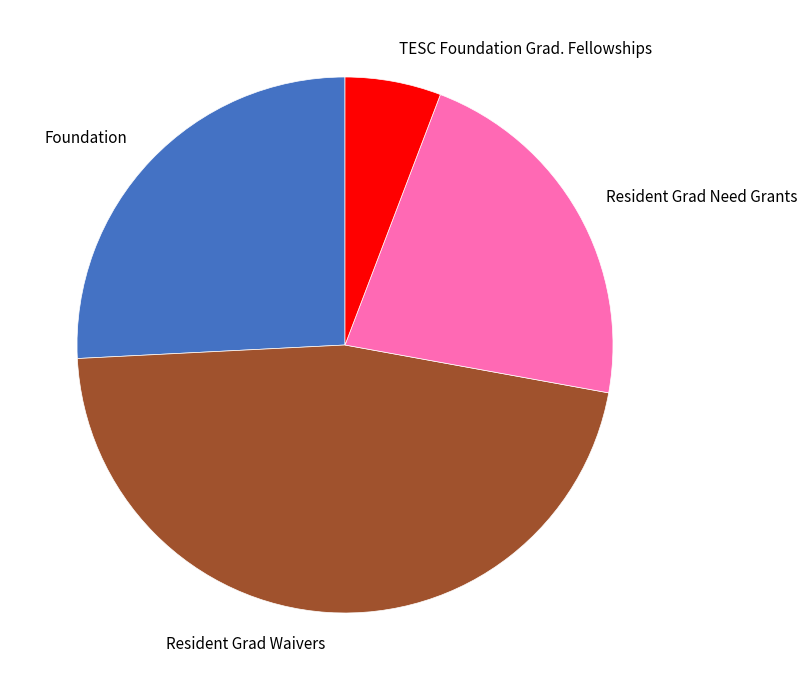

Does any single category account for the majority?

No